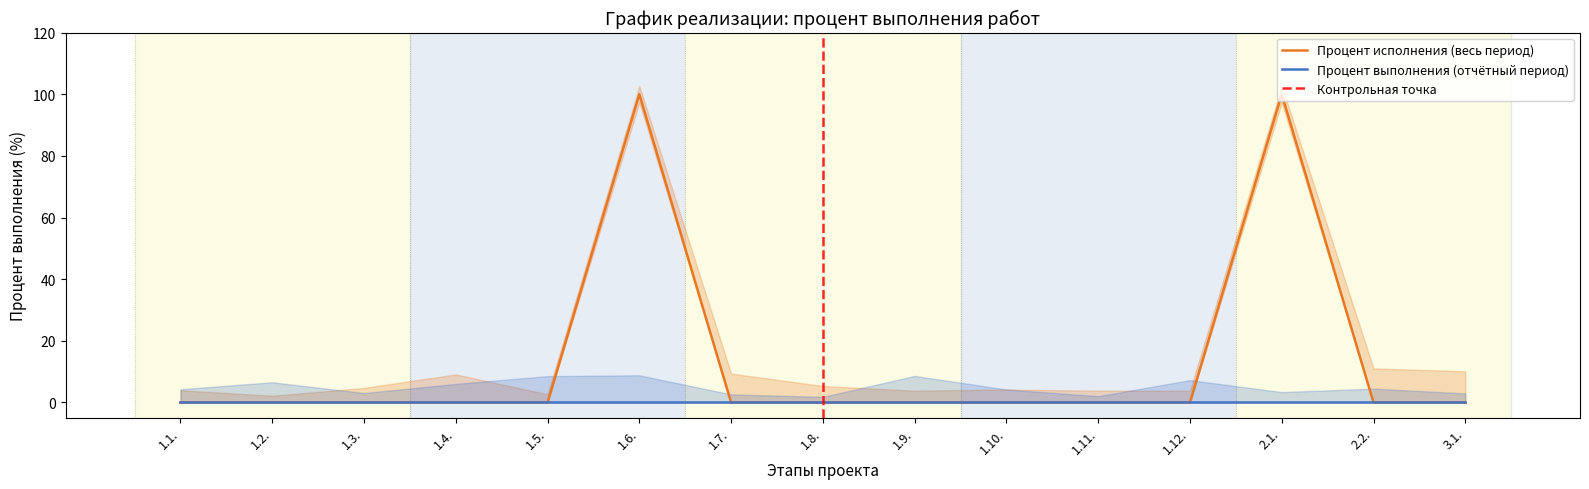

What is the difference between the second highest and minimum values?

100